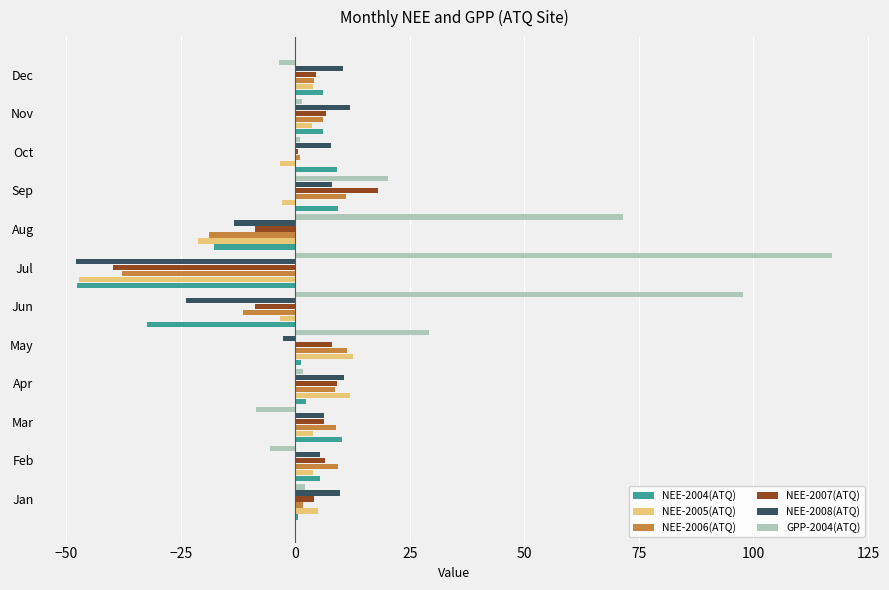

Which series has the largest total across all categories?

GPP-2004(ATQ)